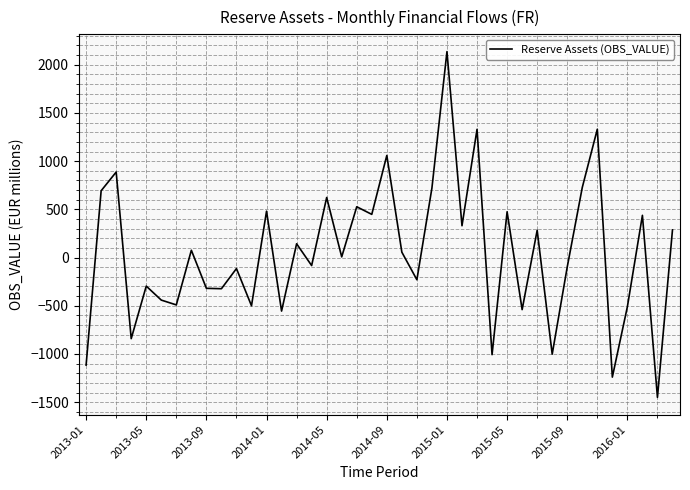

What is the difference between the maximum and minimum values?

3586